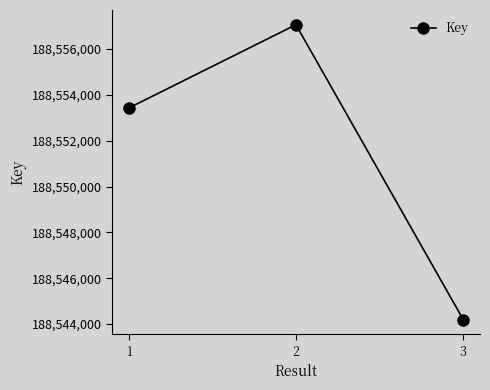

What is the difference between the values at 2 and 1?

3634